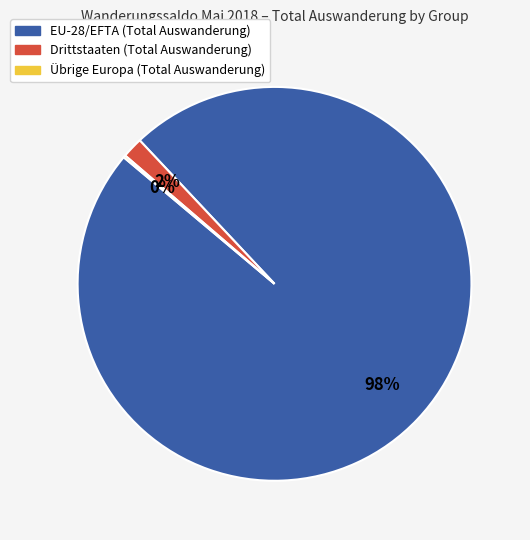

Which category has the biggest portion of the pie?

EU-28/EFTA